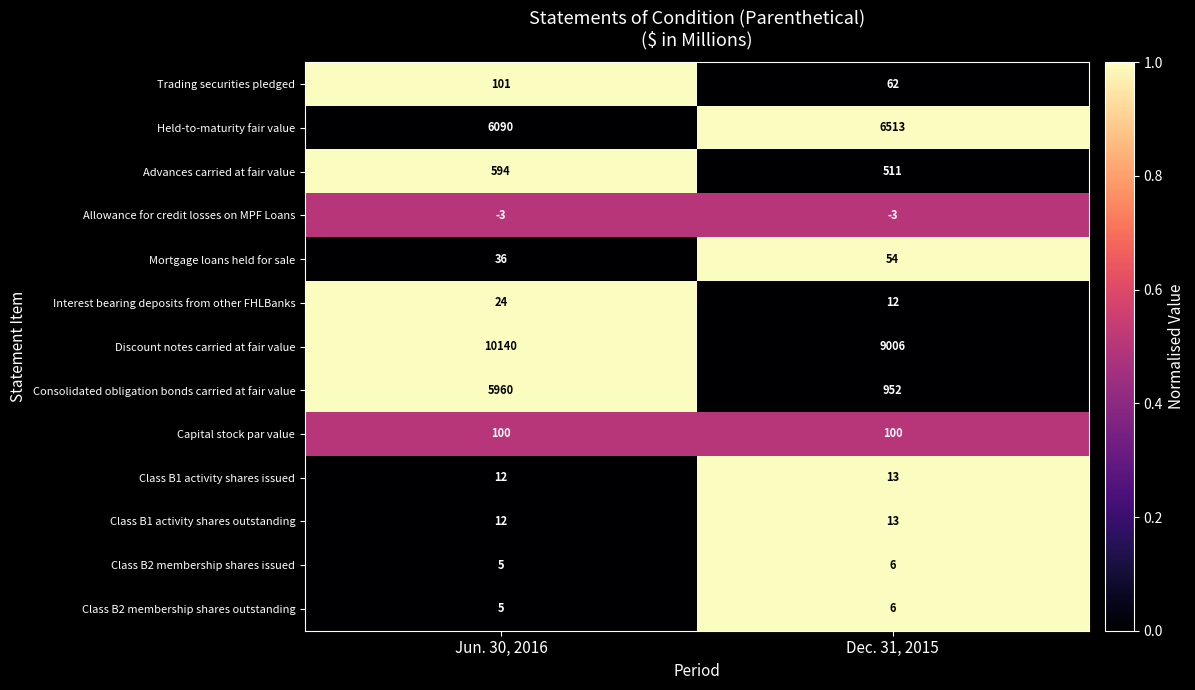

What is the sum of all Advances carried at fair value values?

1105